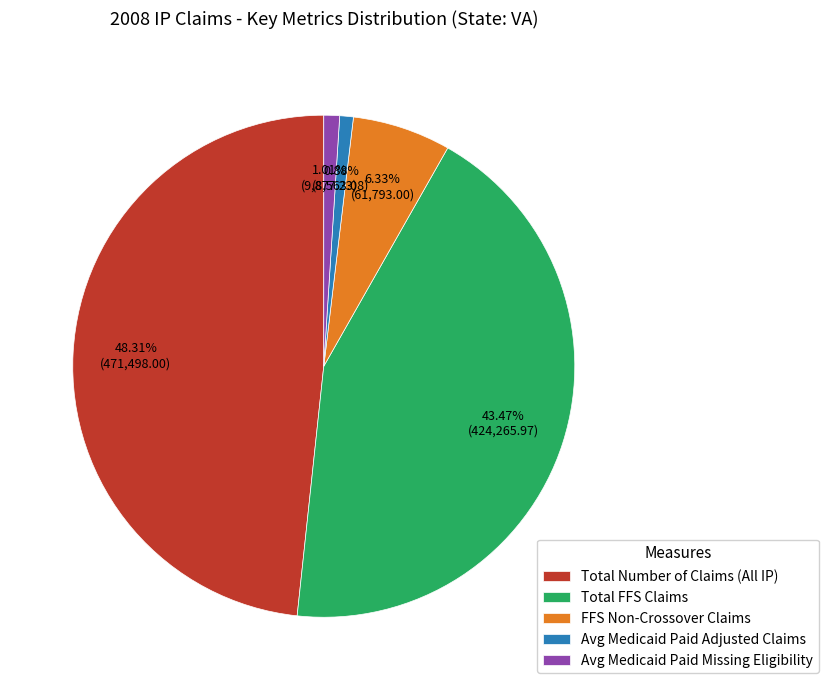

To the nearest percent, what percentage of the pie is Avg Medicaid Paid Adjusted Claims?

1%